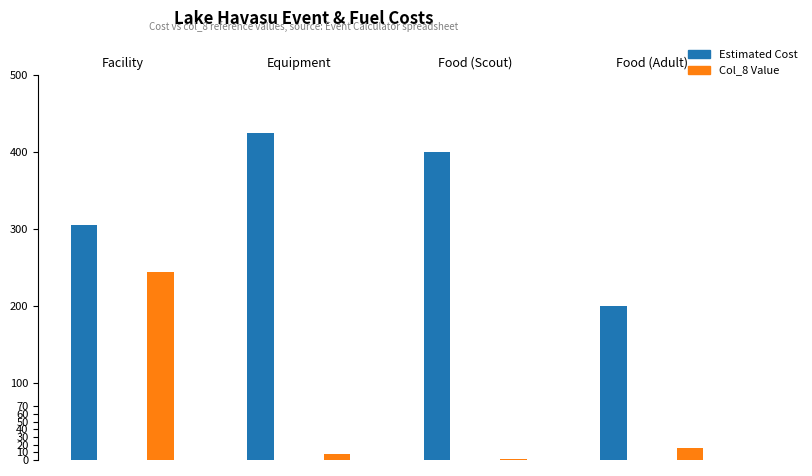

At how many categories does at least one series exceed 251?

3